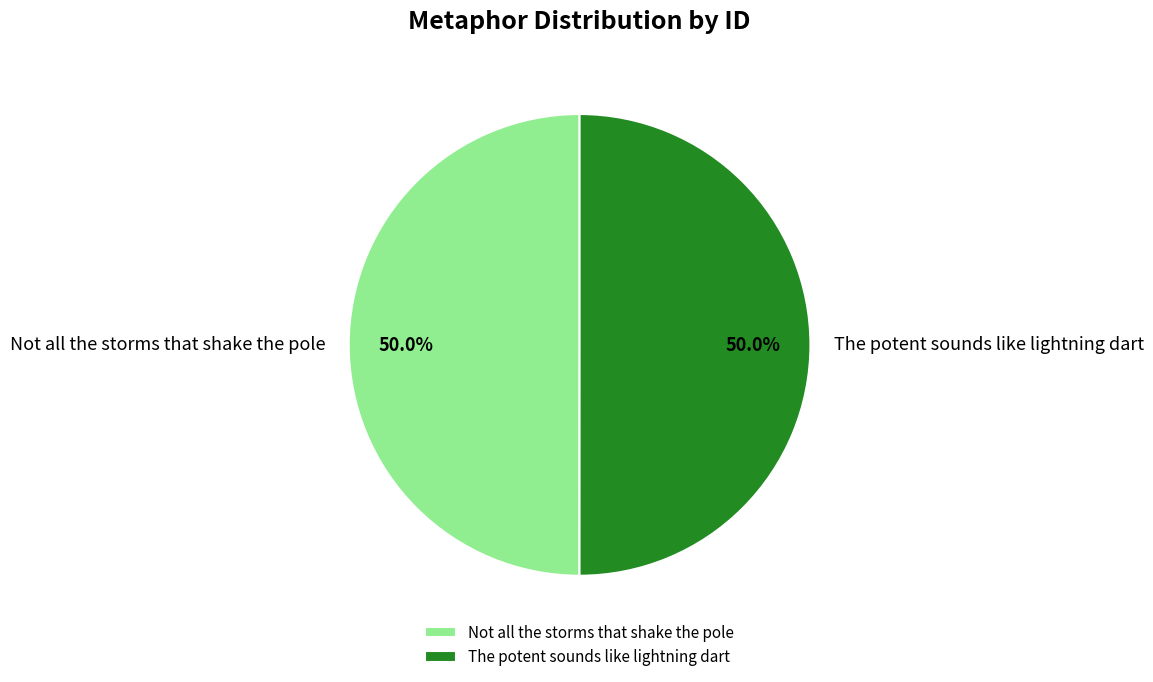

What is the ratio of the value at The potent sounds like lightning dart to the value at Not all the storms that shake the pole?

1.0